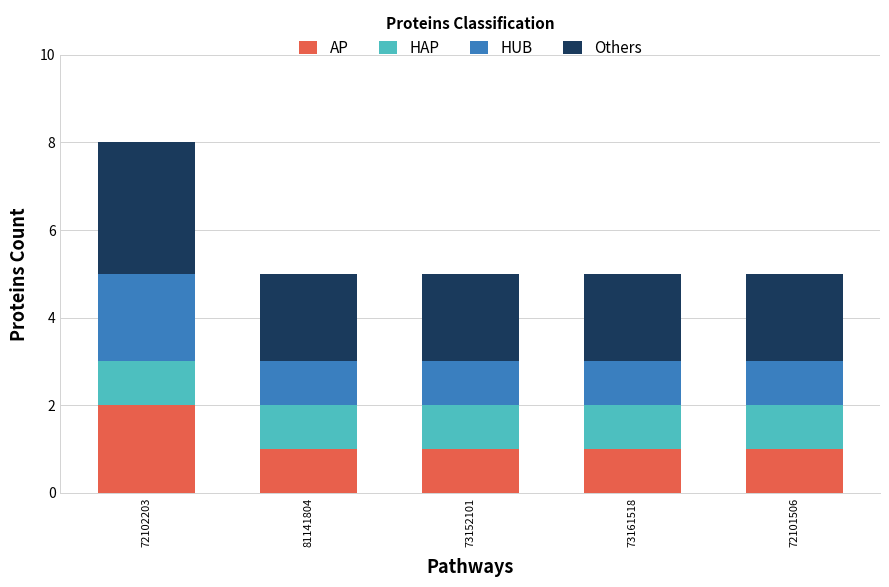

At which category is the sum across all series the highest?

72102203